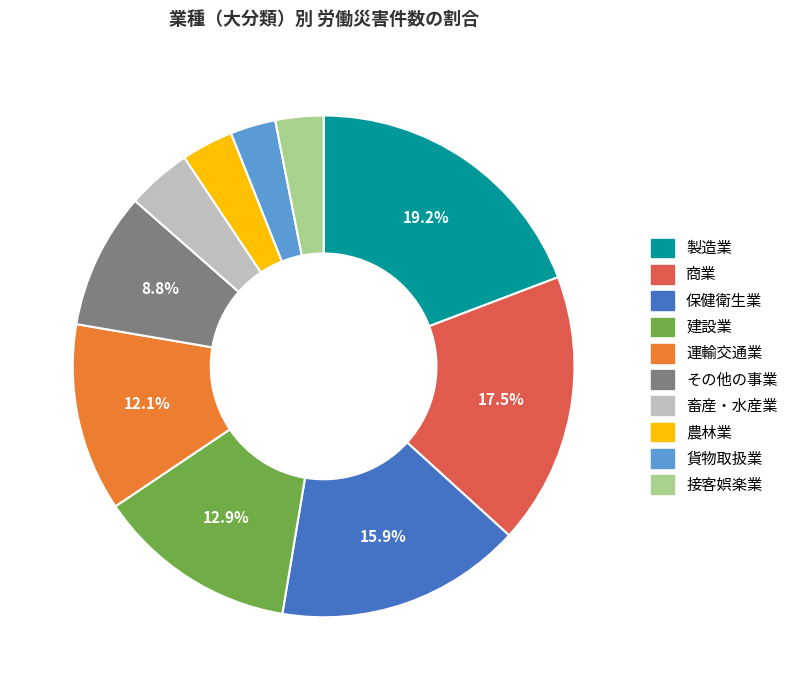

How many segments does this pie chart have?

10